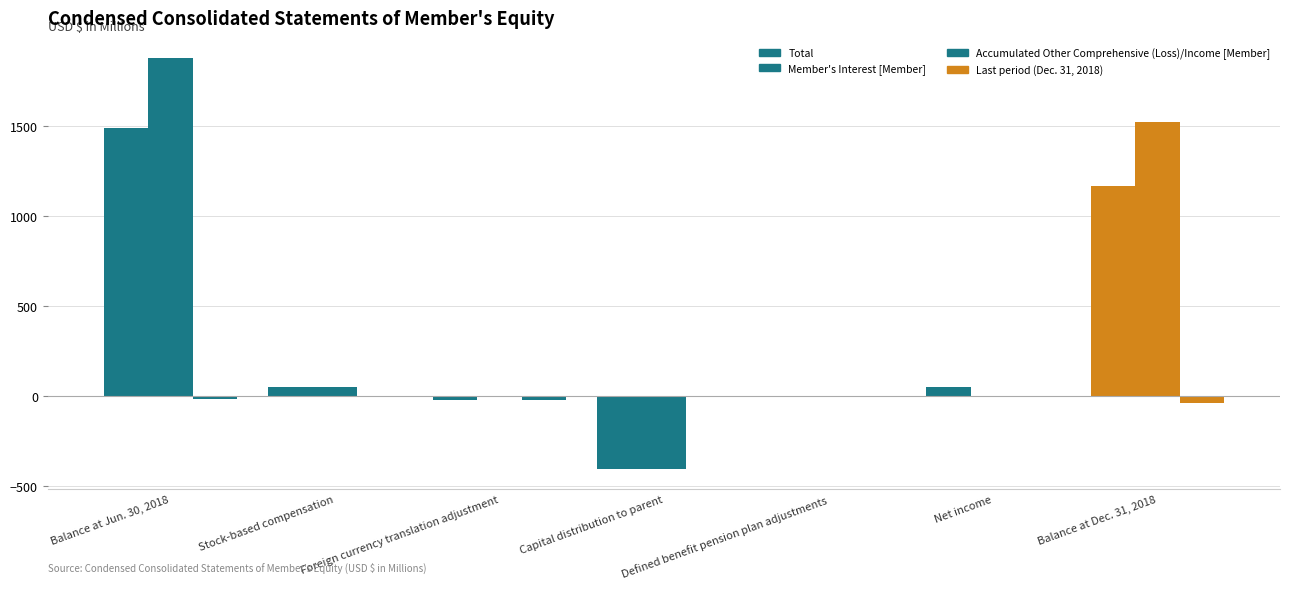

What is the sum of all Total values?

2338.2